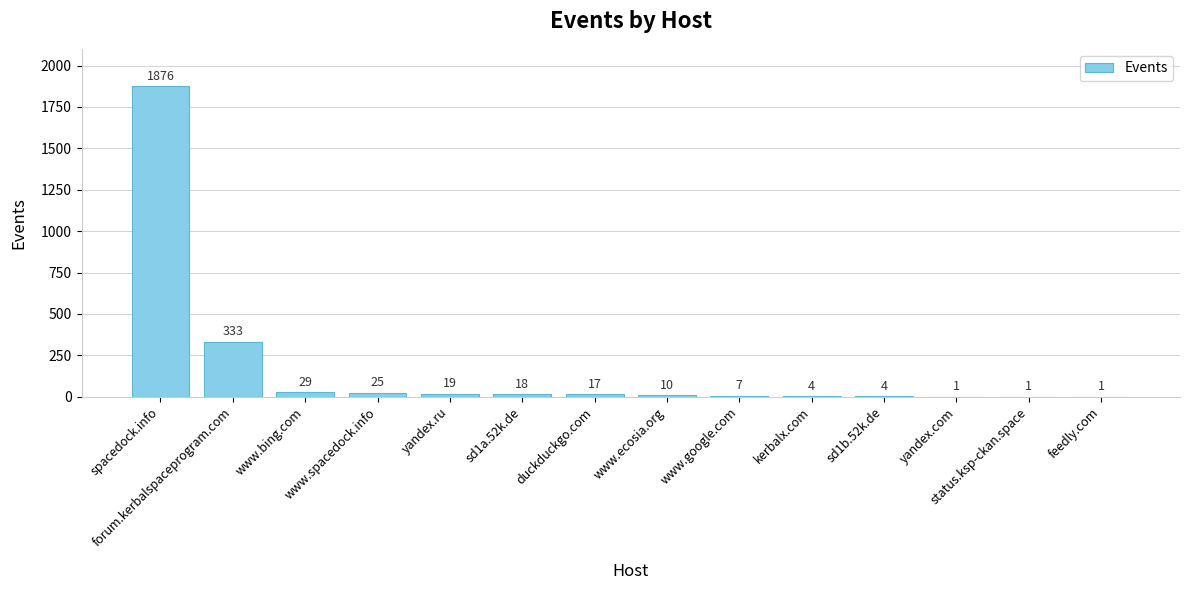

What is the sum of all values?

2345